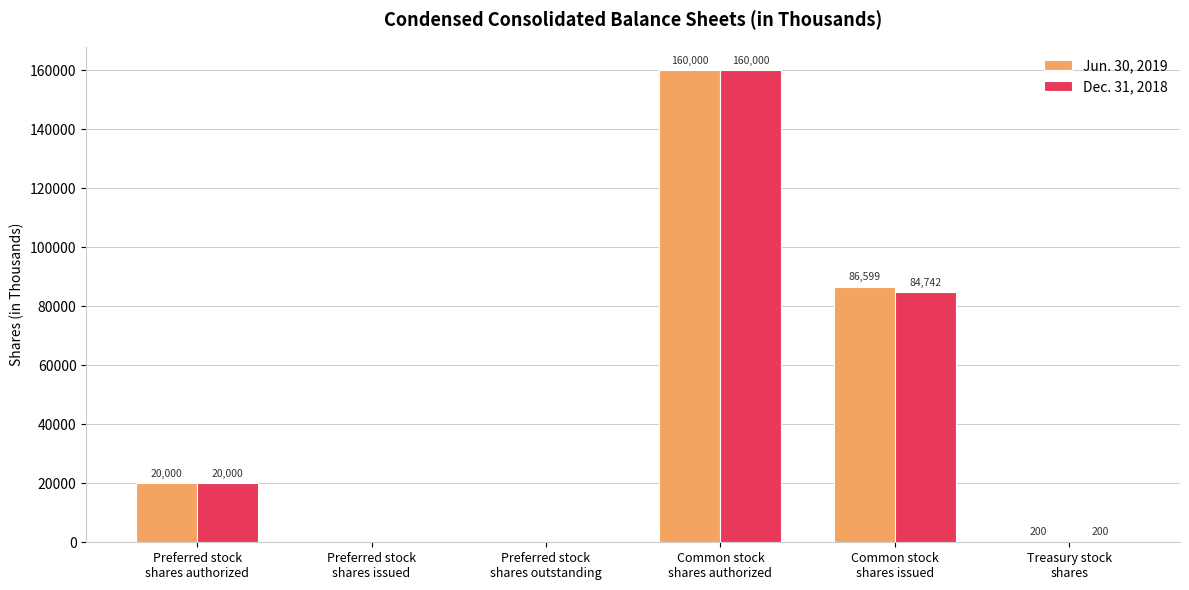

What are all the series names shown in the legend?

Jun. 30, 2019, Dec. 31, 2018